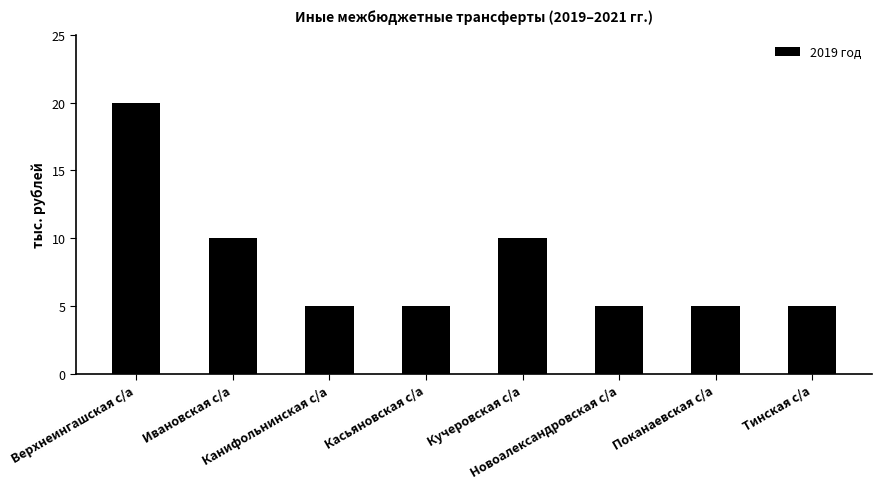

What is the difference between the values at Кучеровская с/а and Верхнеингашская с/а?

10